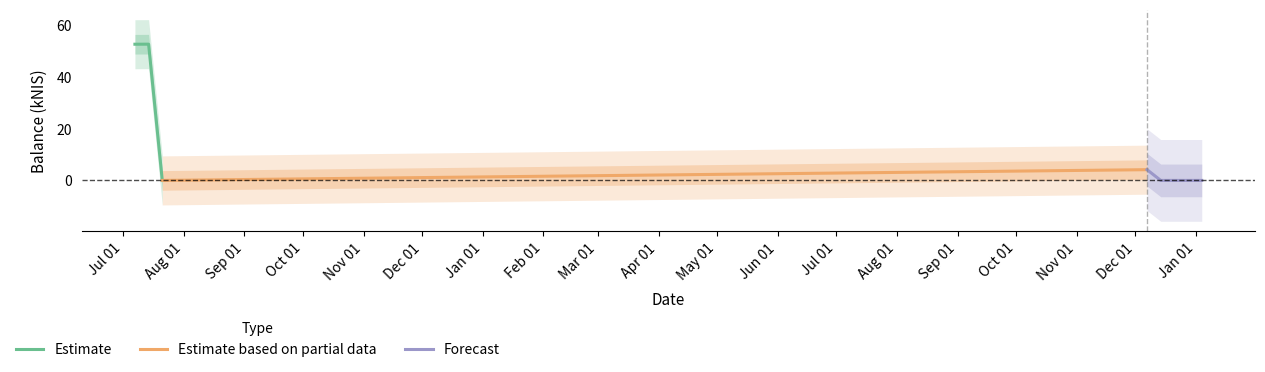

List the labels in order of value, largest first.

2022-07-14, 2022-07-07, 2023-12-07, 2022-07-21, 2023-12-14, 2024-01-04